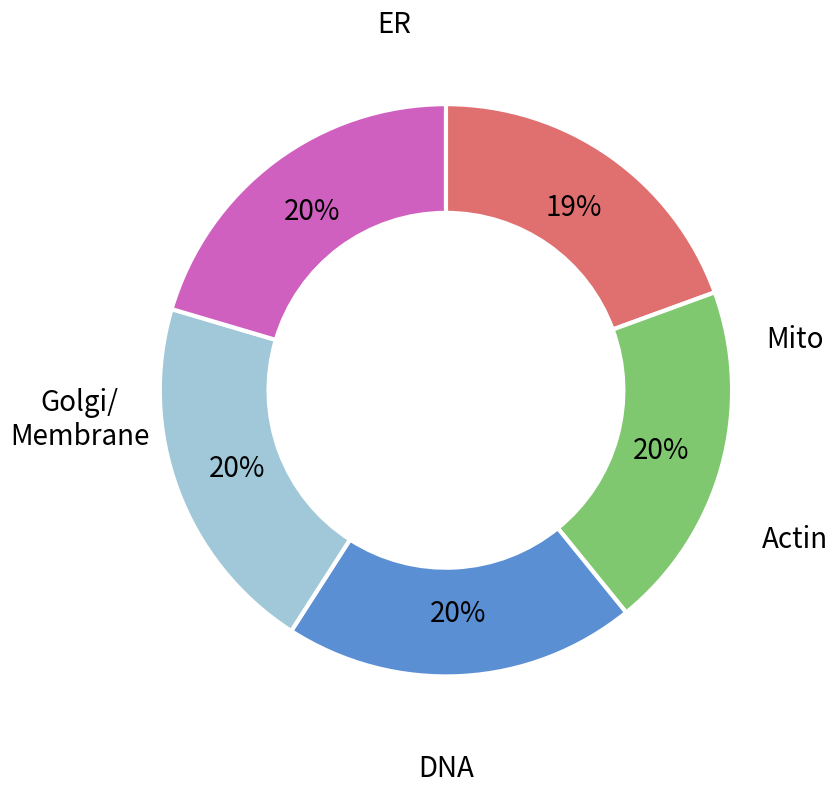

How many slices are in this pie chart?

5